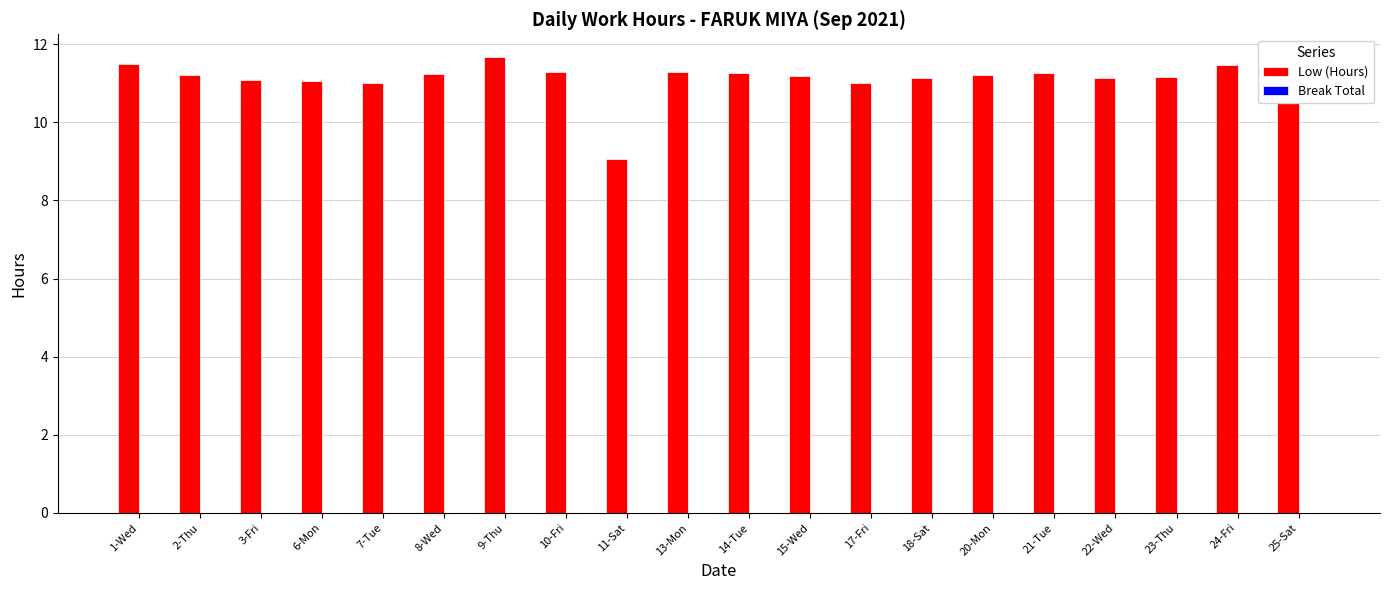

Between 24-Fri and 13-Mon, which is larger?

24-Fri